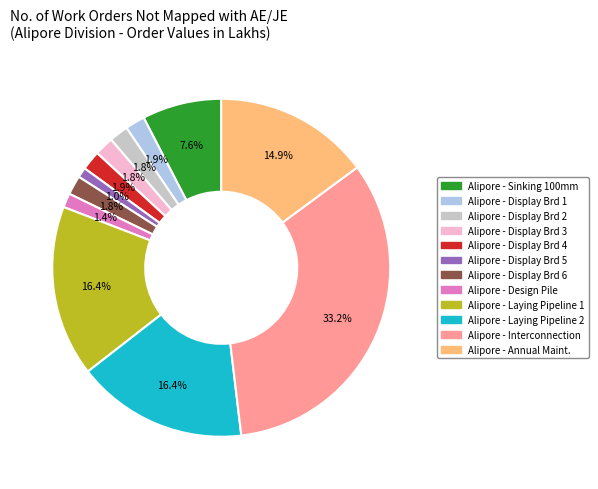

To the nearest percent, what is the average slice percentage?

8%